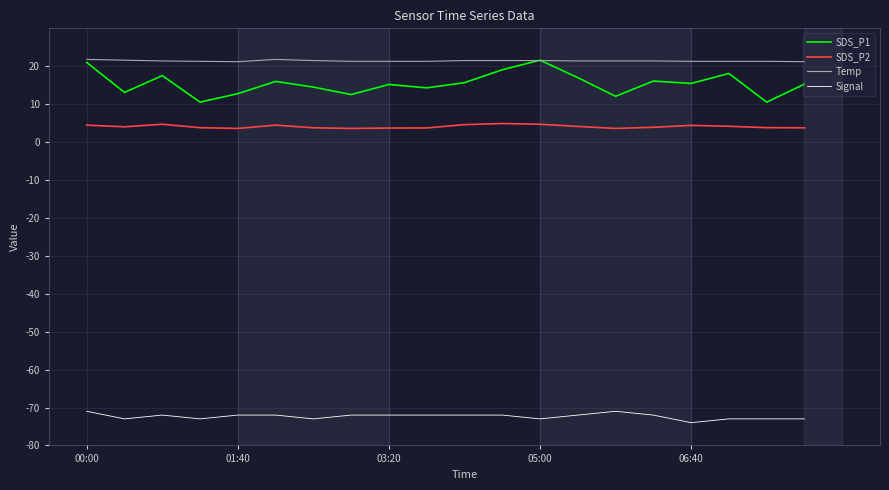

Which series has the widest spread of values?

SDS_P1